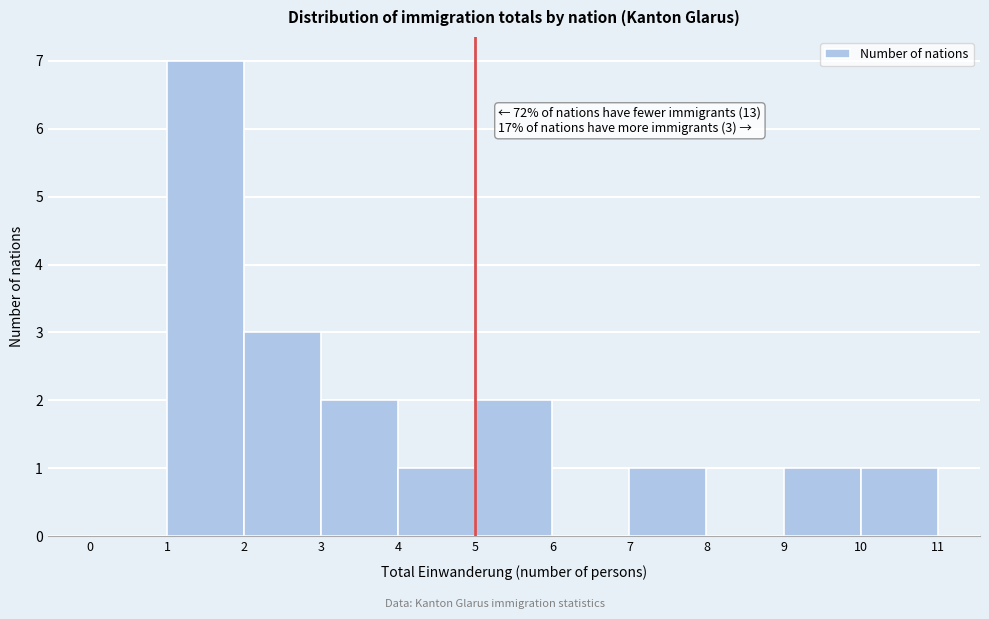

Which range on the x-axis has the tallest bar?

1 to 2